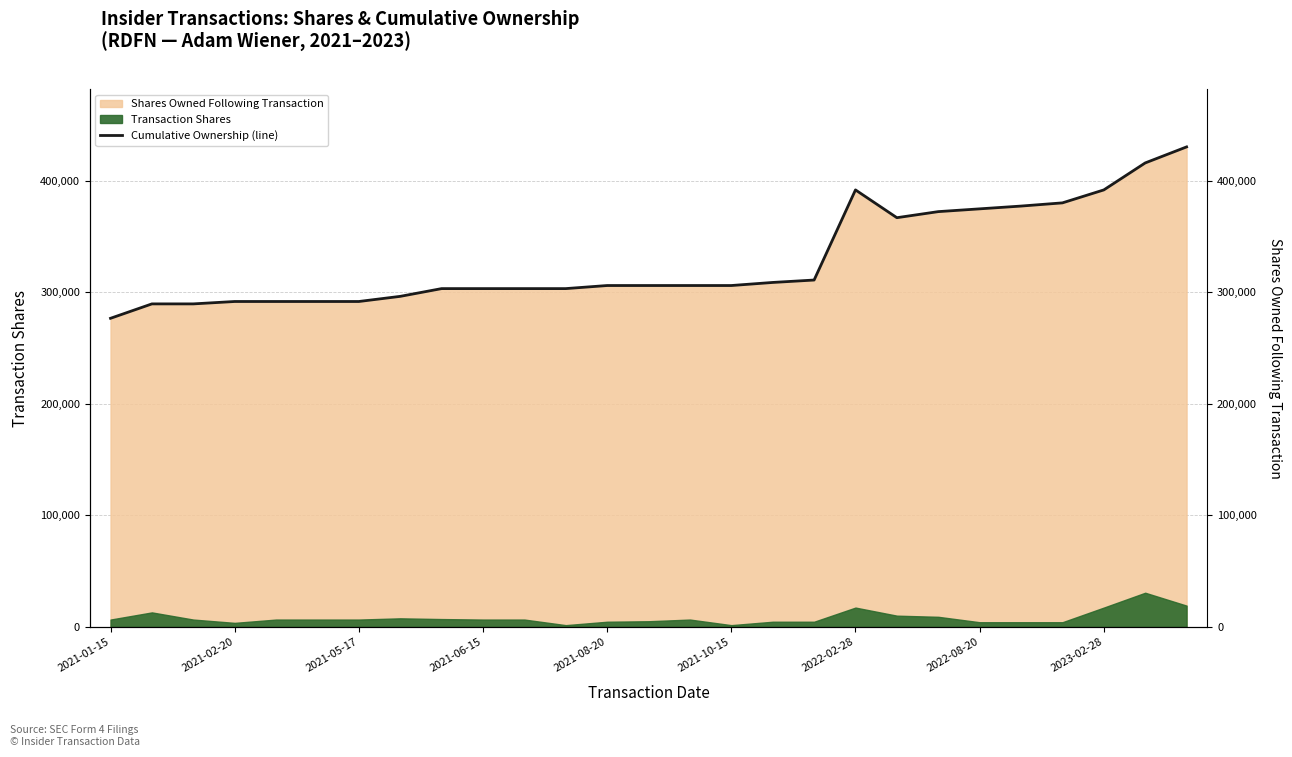

At which category does the data reach its first local valley?

19